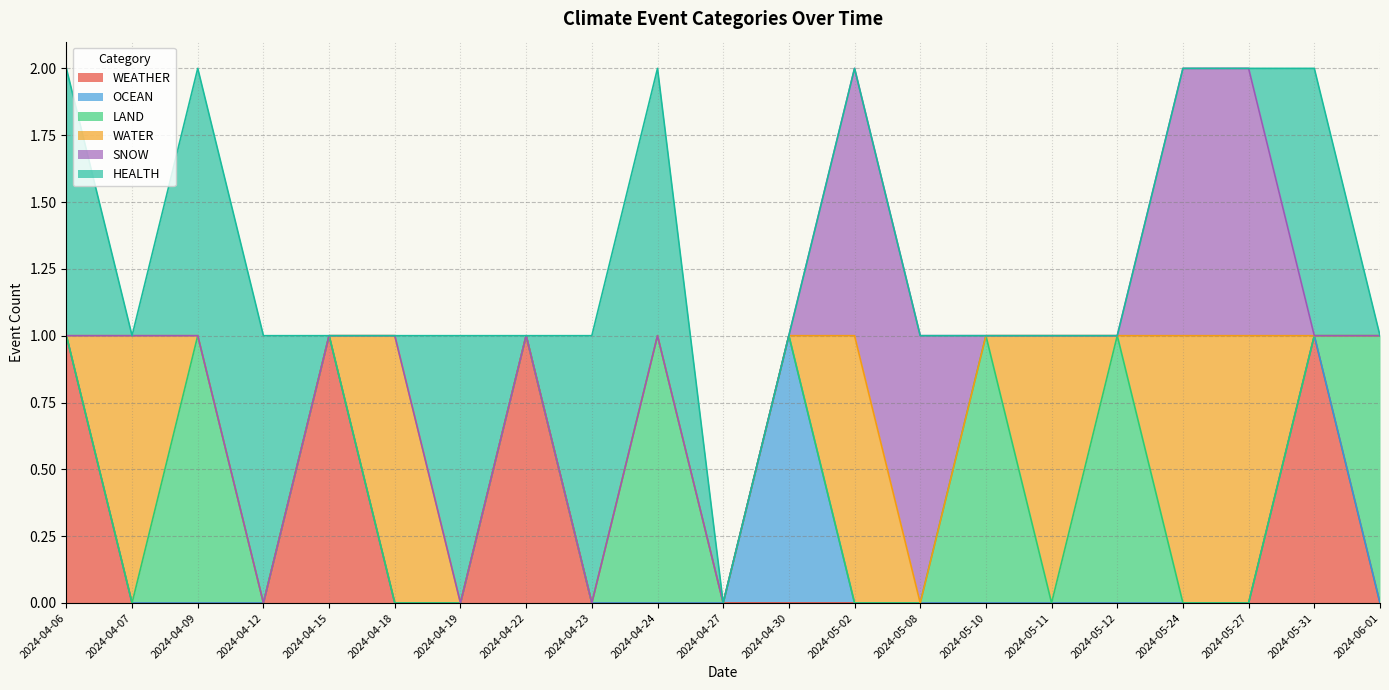

What is the label of the 18th point from the left?

2024-05-24